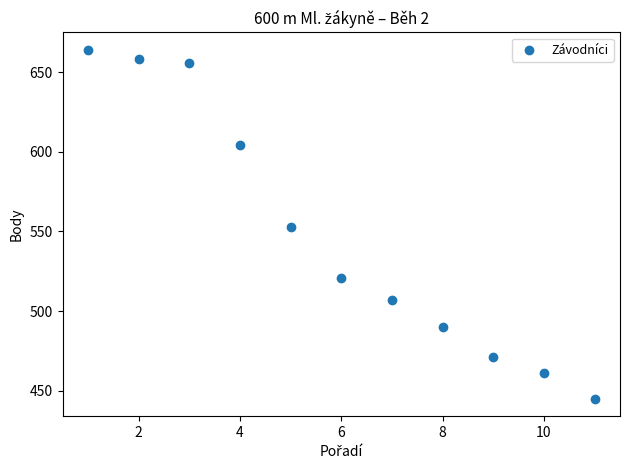

What is the average Y value?

548